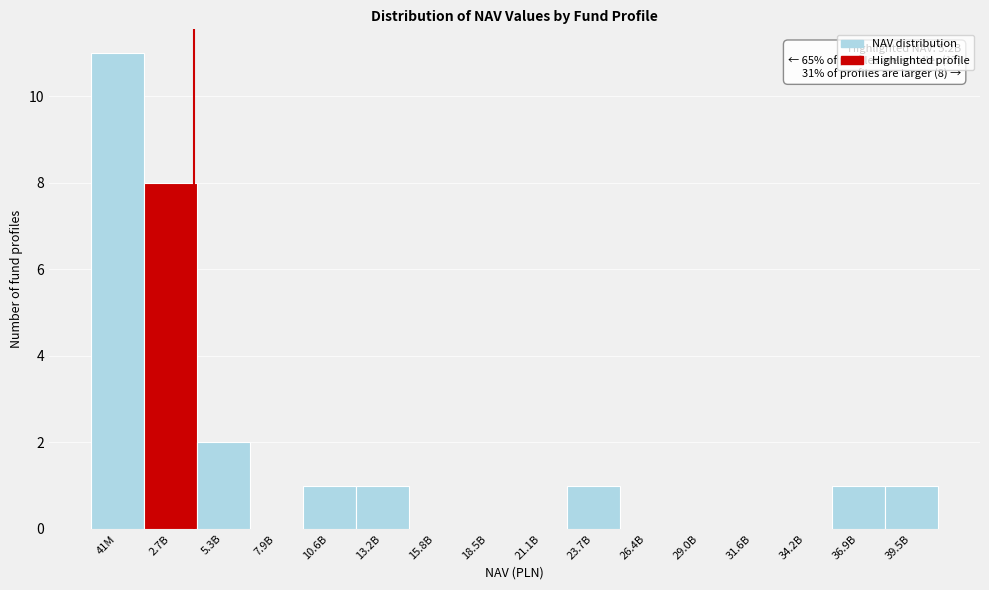

Reading right to left, extract all data points from this chart.

39.5B=1	36.9B=1	34.2B=0	31.6B=0	29.0B=0	26.4B=0	23.7B=1	21.1B=0	18.5B=0	15.8B=0	13.2B=1	10.6B=1	7.9B=0	5.3B=2	2.7B=8	41M=11